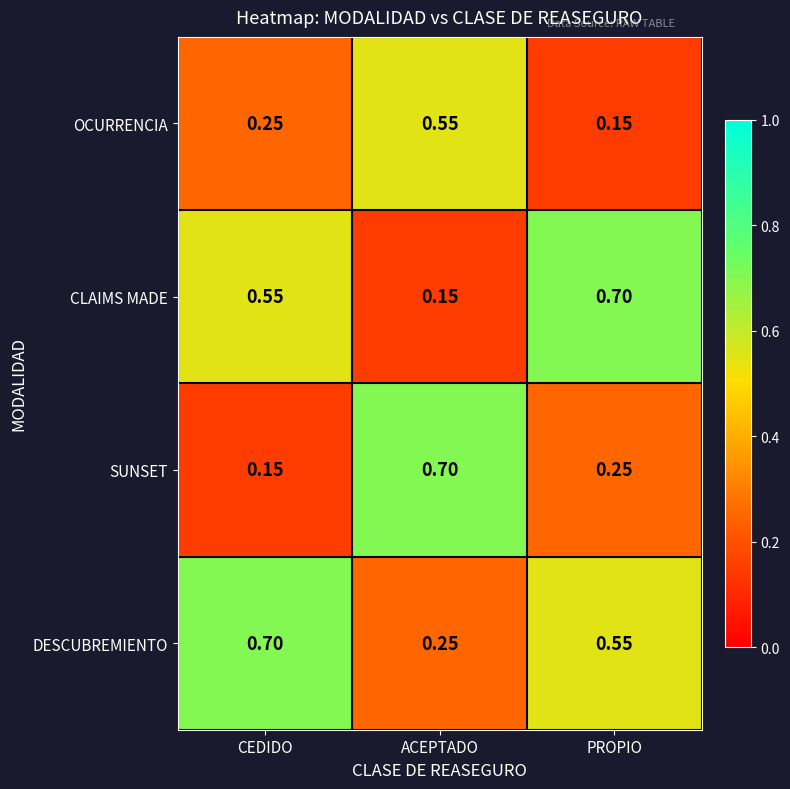

Is the value of CLAIMS MADE at ACEPTADO greater than the value of OCURRENCIA at ACEPTADO?

No